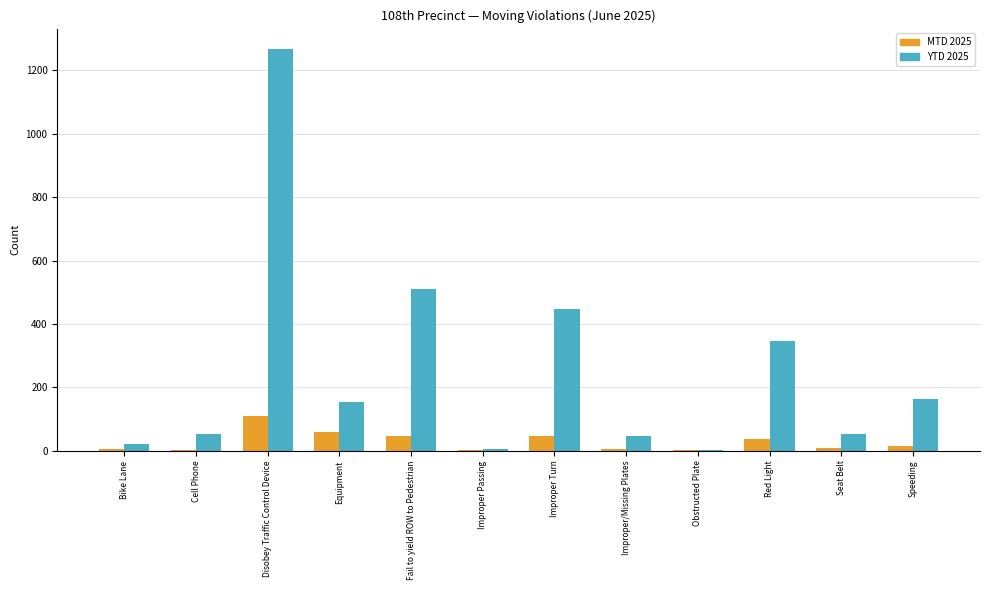

How many data points does each series have?

12